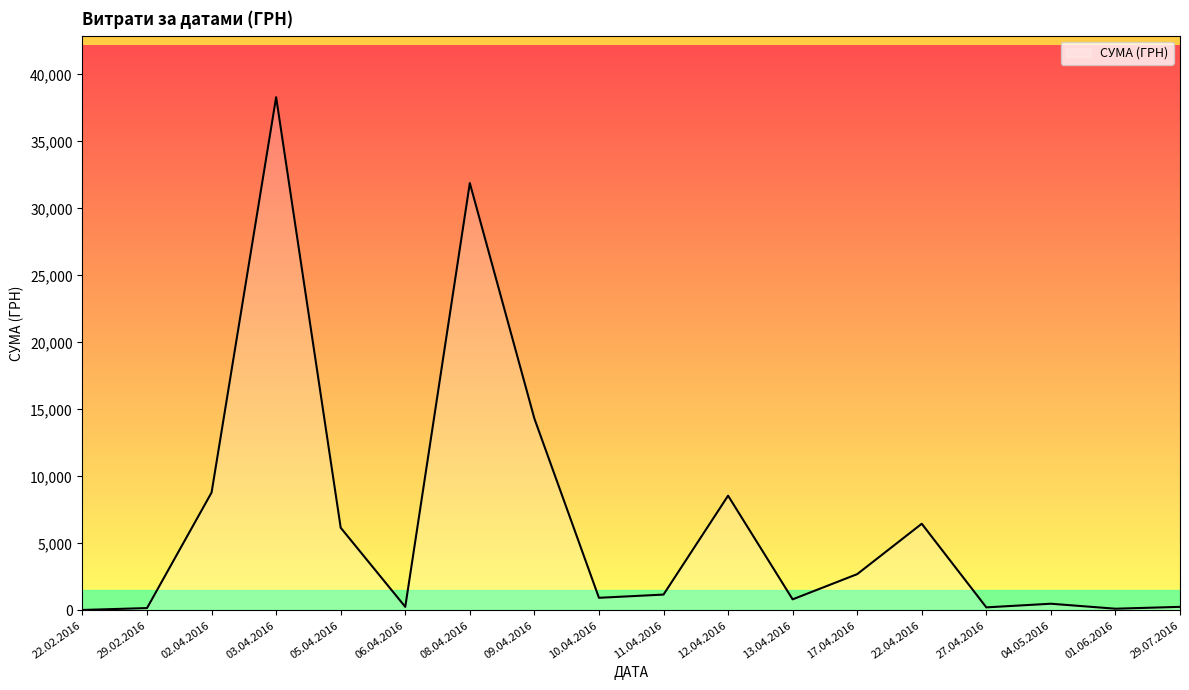

The value at 12.04.2016 is 8566.0. True or false?

True